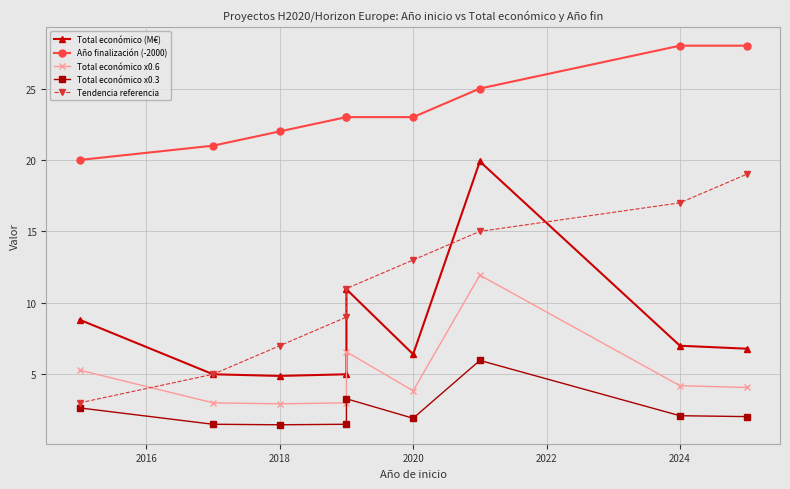

At 2020, list the series in order from smallest to largest.

Total económico x0.3, Total económico x0.6, Total económico (M€), Tendencia referencia, Año finalización (-2000)